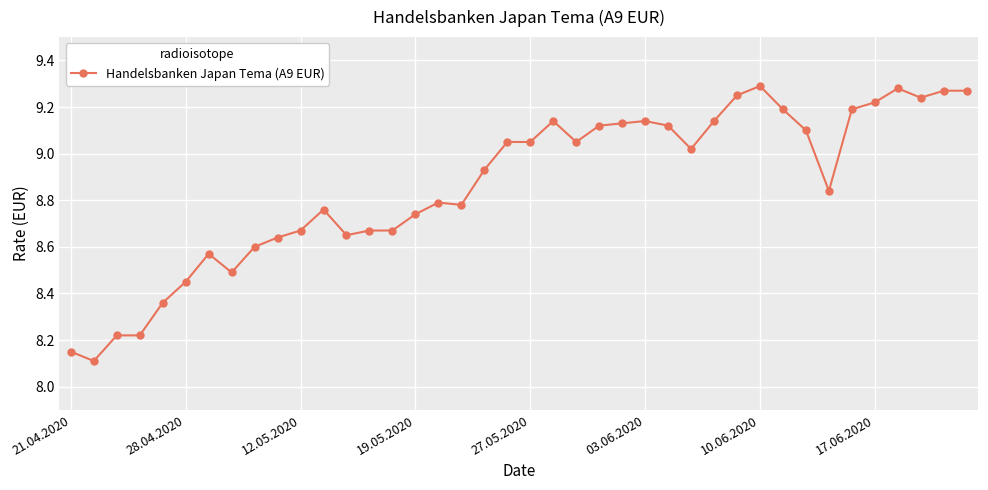

How many data points does each series have?

40